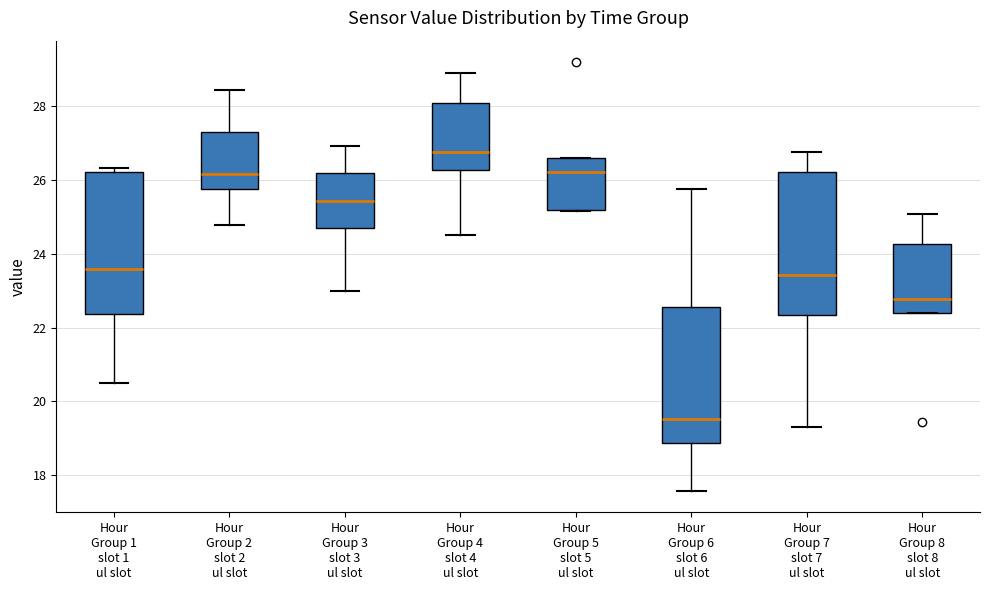

Which box's median line is the highest?

Hour Group 4 slot 4 ul slot